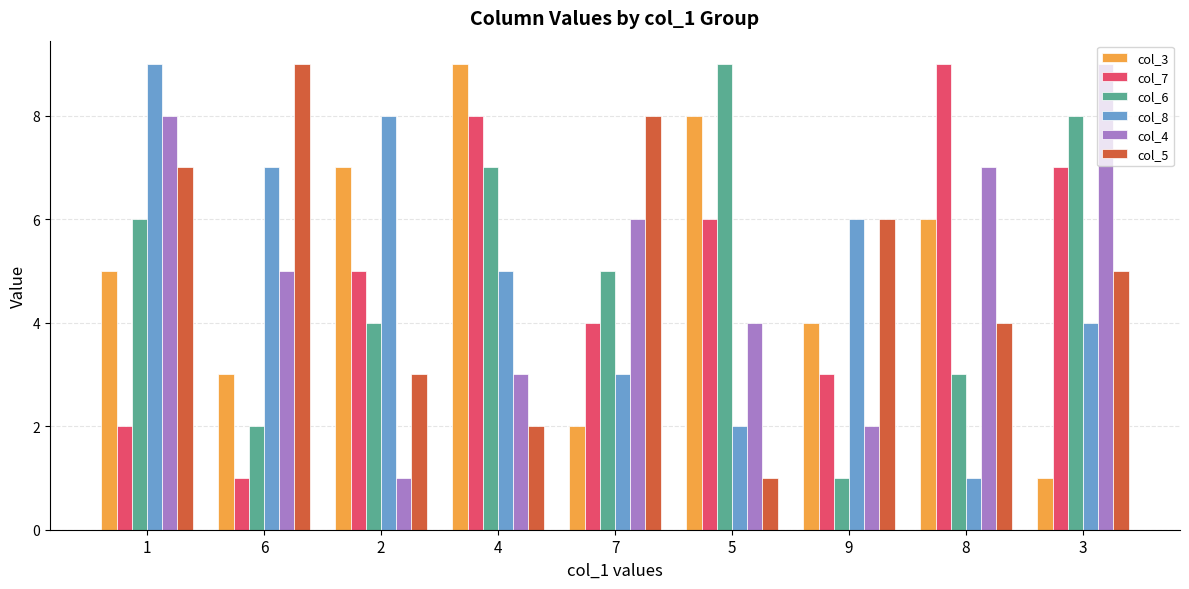

How many bars are there in total?

54